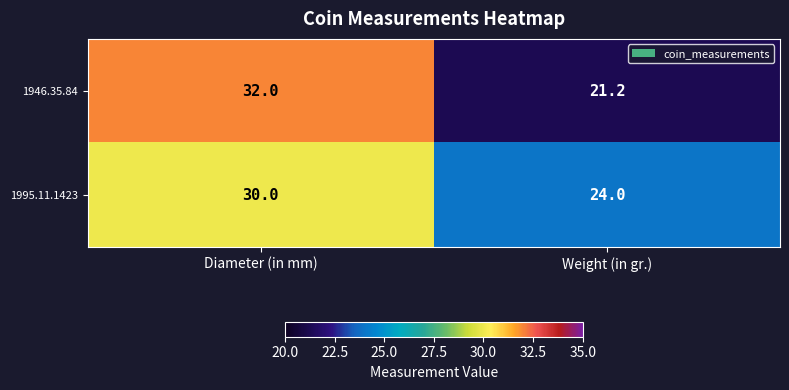

What is the spread (max minus min) of values at Weight (in gr.)?

2.8